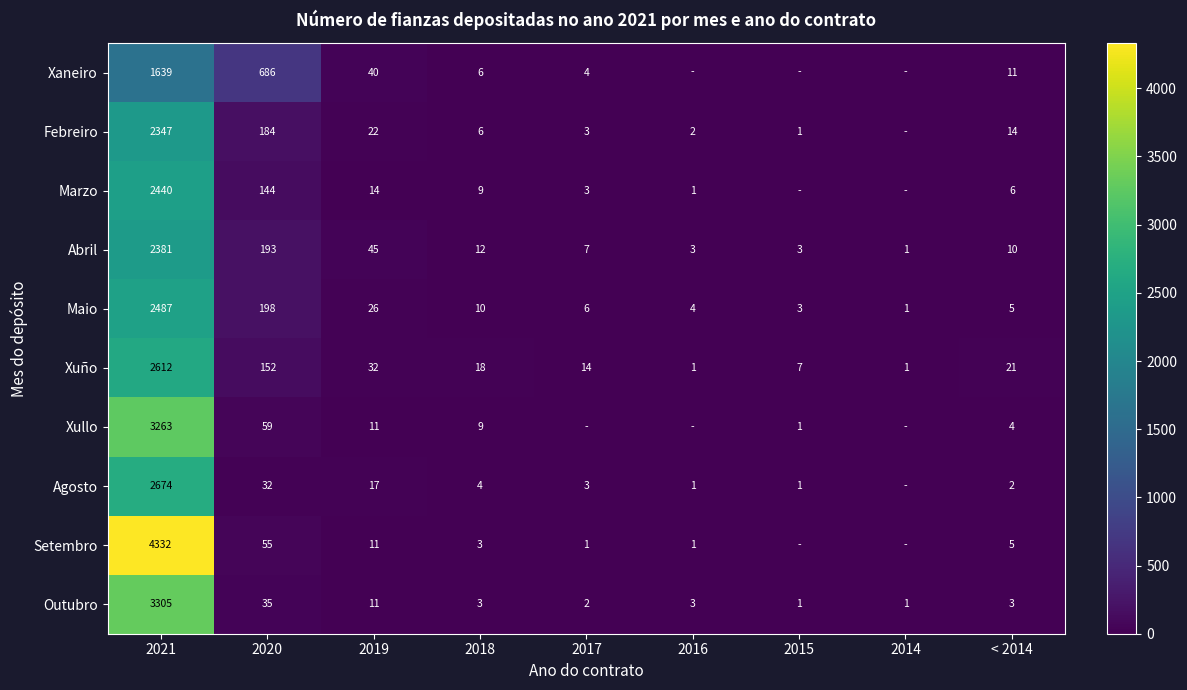

Is the value of Xuño at 2015 greater than the value of Agosto at 2018?

Yes